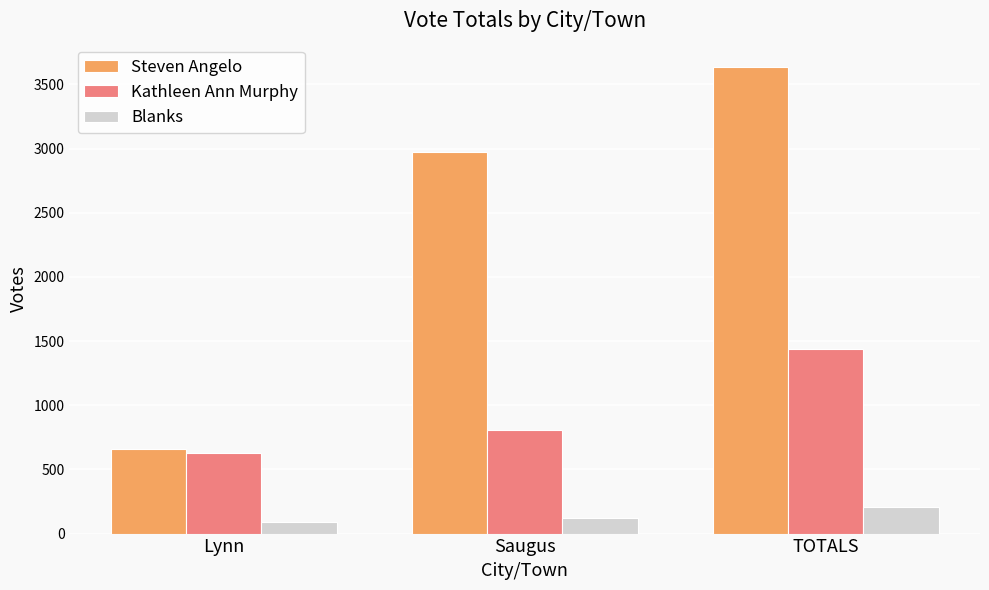

What is the label of the 3rd bar from the right?

Lynn